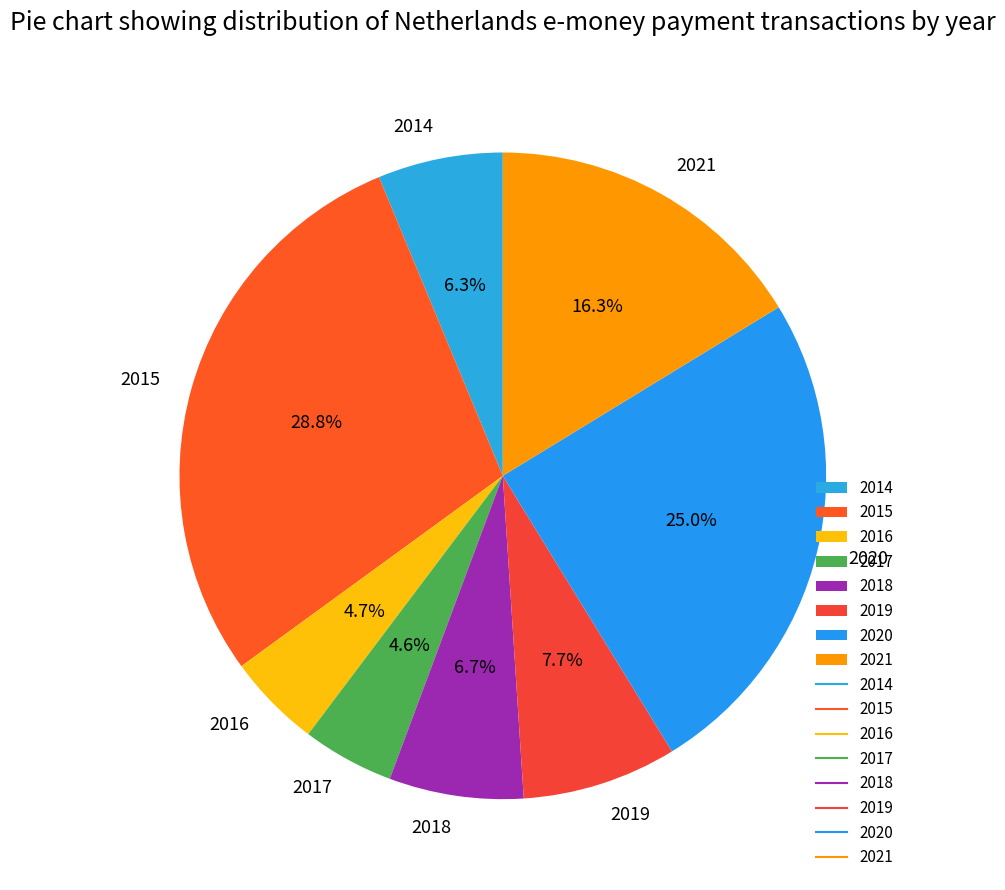

Does 2020 account for over 50% of the chart?

No